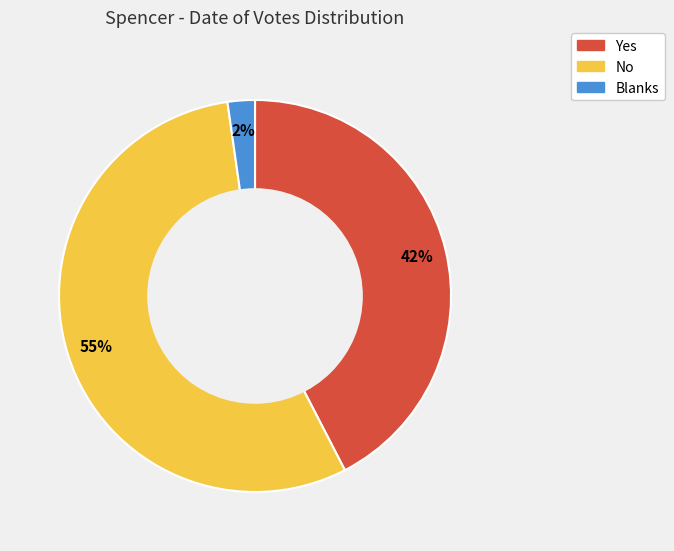

Which slice is the largest?

No